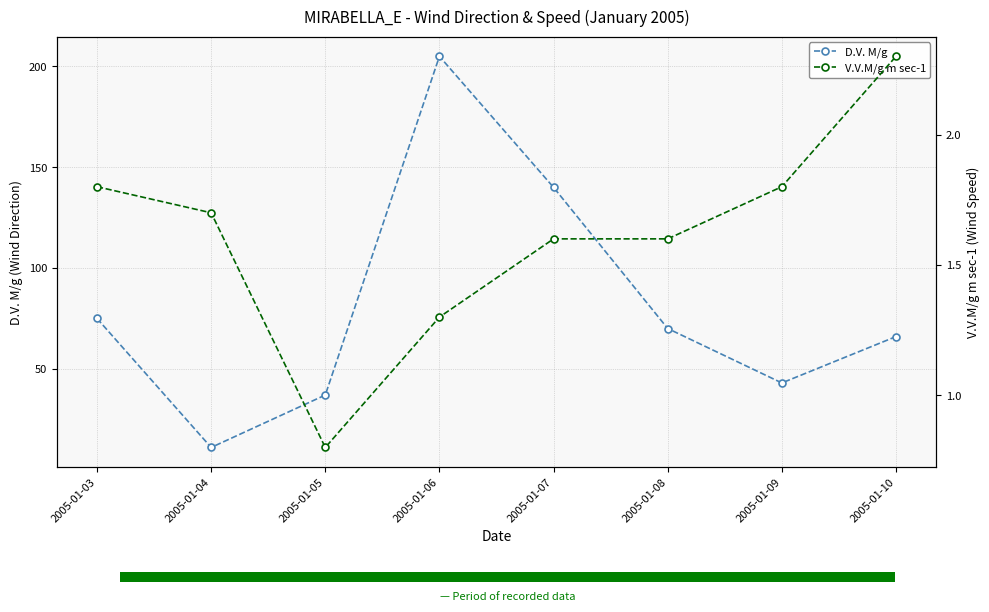

At which category does the chart reach its minimum across all series?

2005-01-05